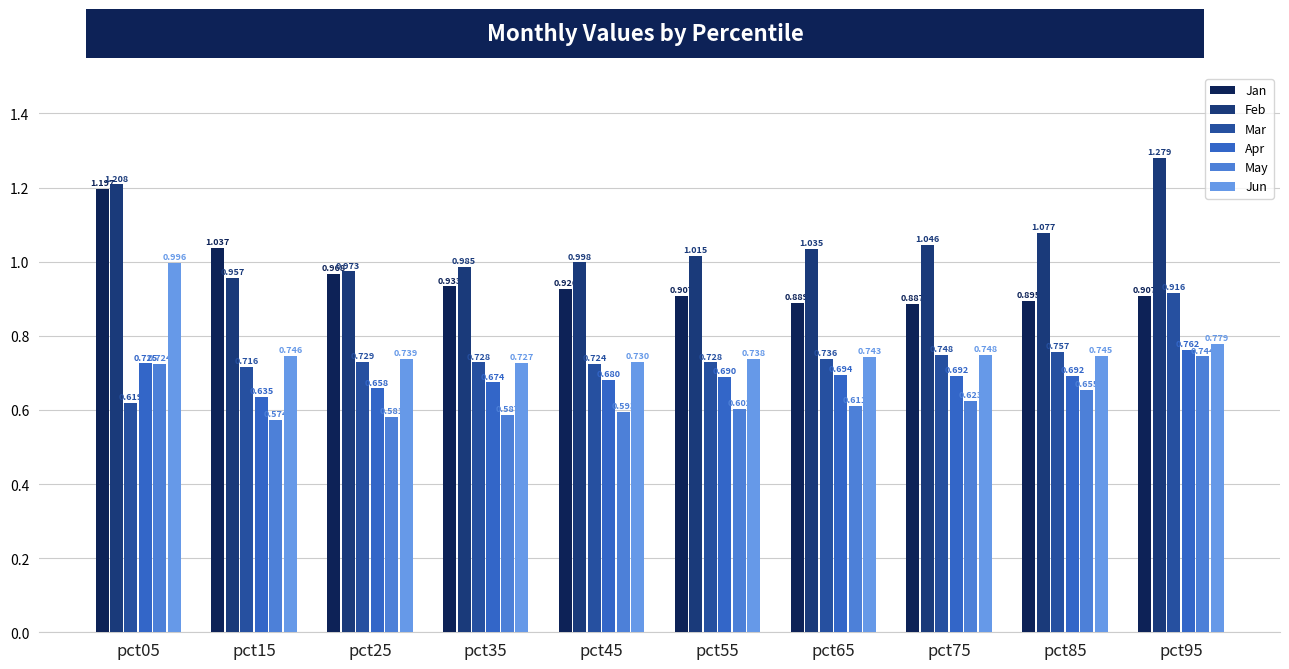

At which category is the sum across all series the highest?

pct05